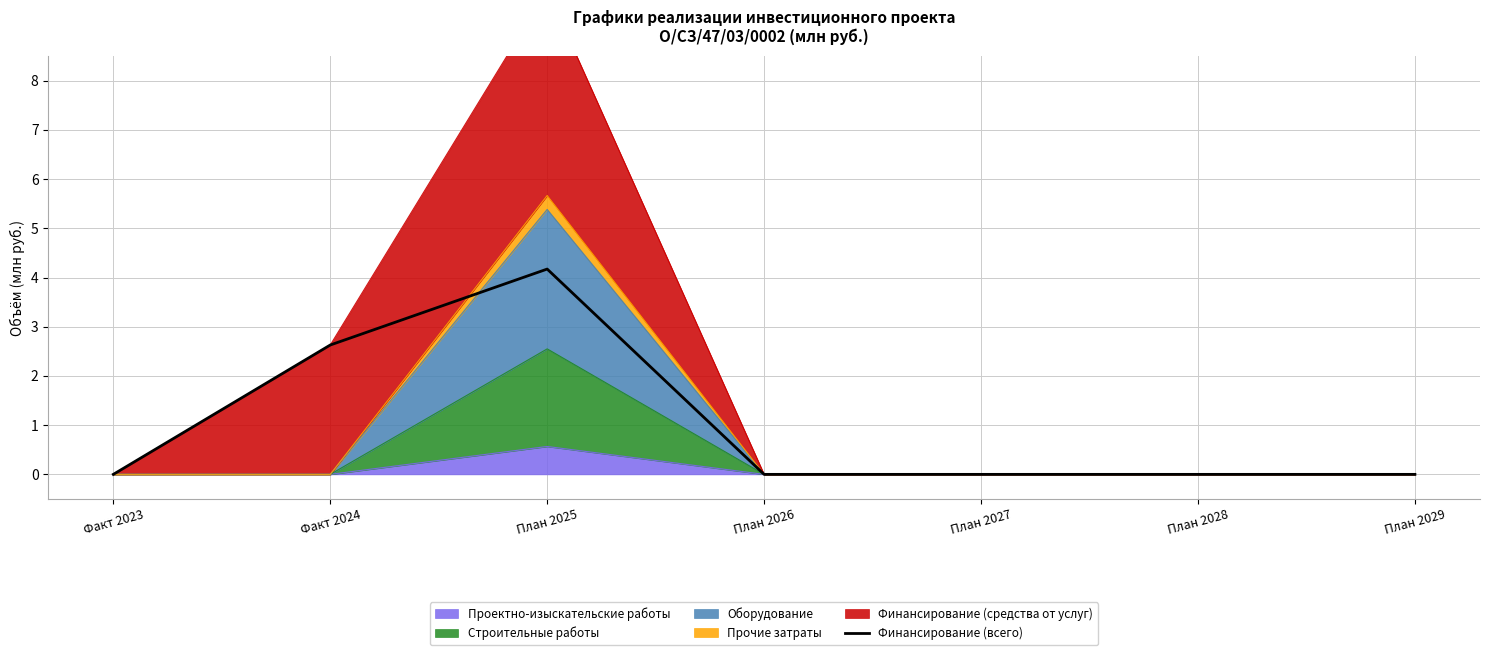

Which label corresponds to the smallest value in the chart?

Факт 2023